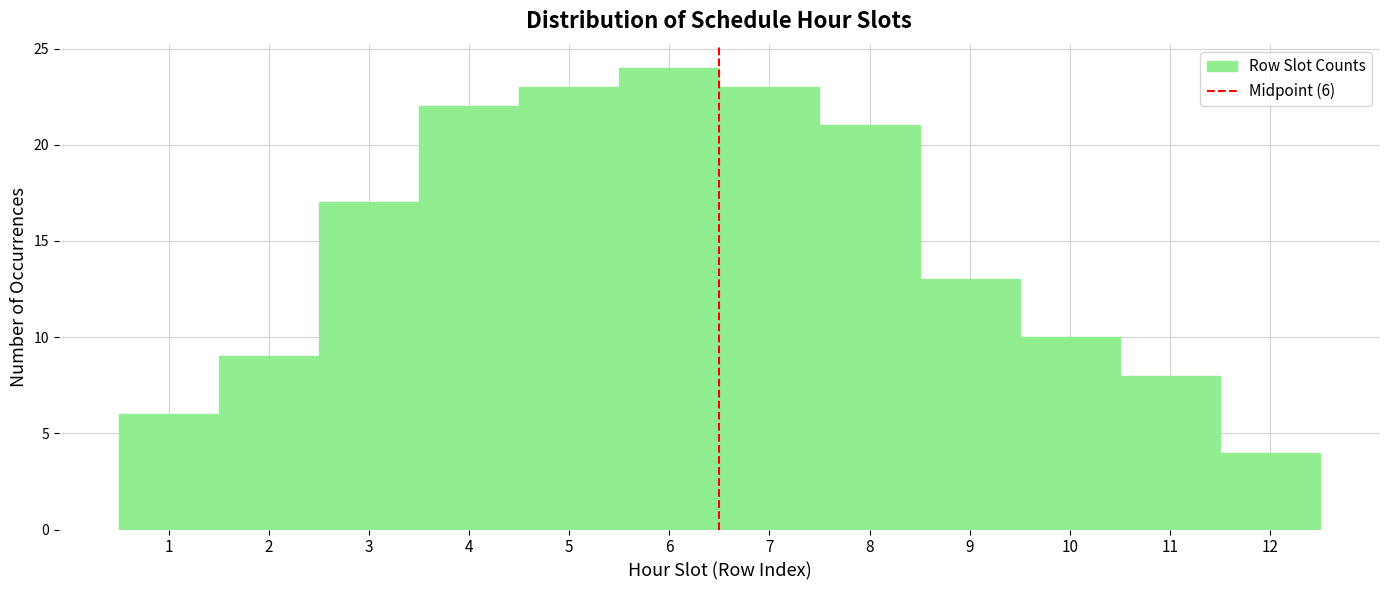

Which range on the x-axis has the tallest bar?

5.5 to 6.5